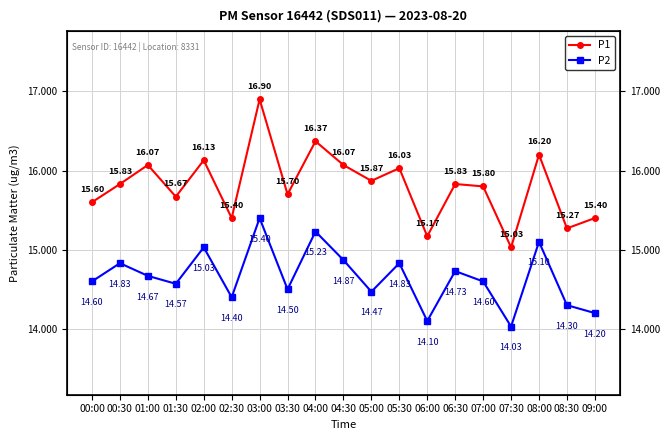

What is the sum of all P1 values?

300.3